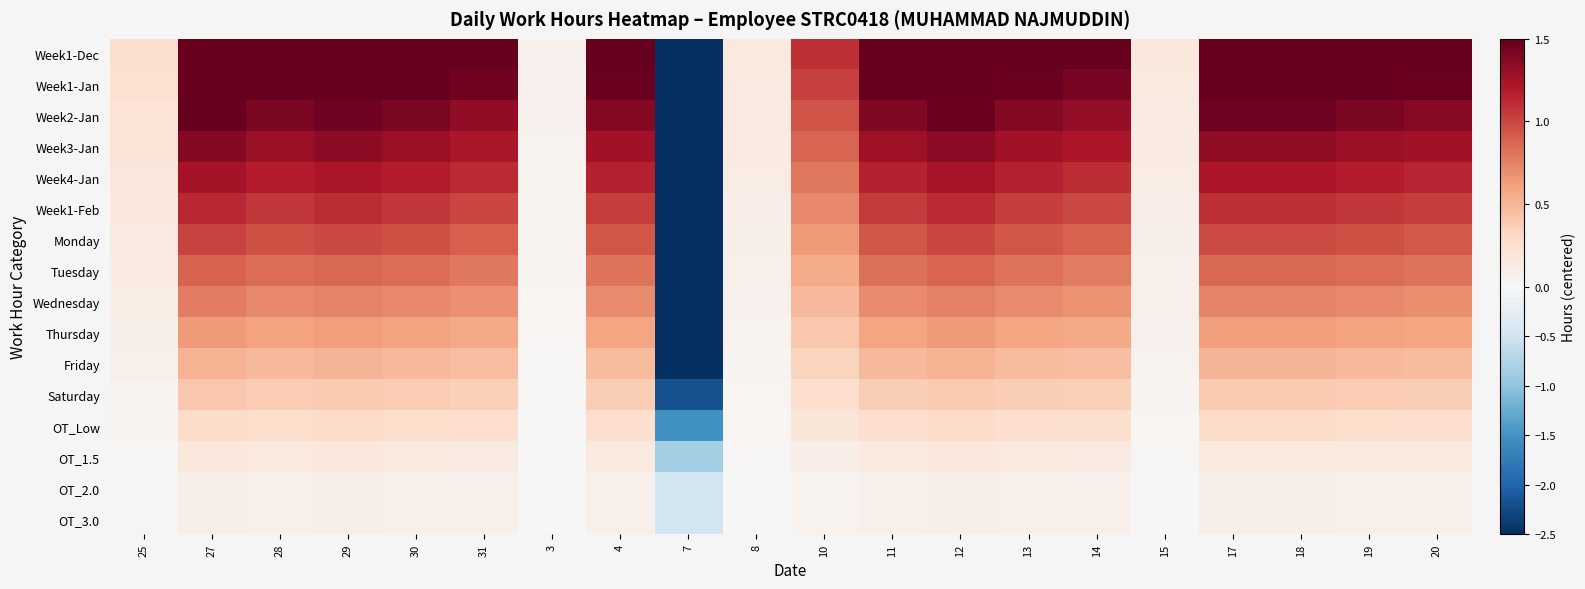

What is the maximum value shown in the chart?

1.7